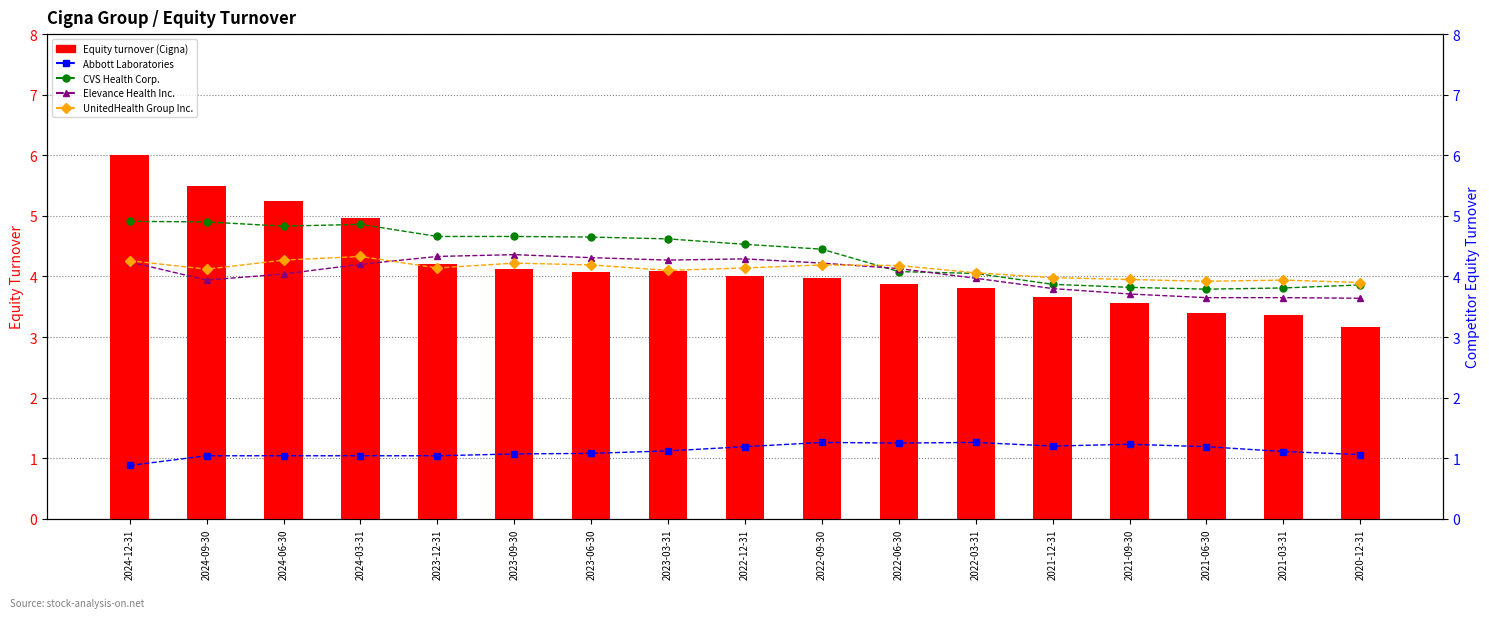

True or false: Equity turnover has a value of 5.2 at 2024-06-30.

True